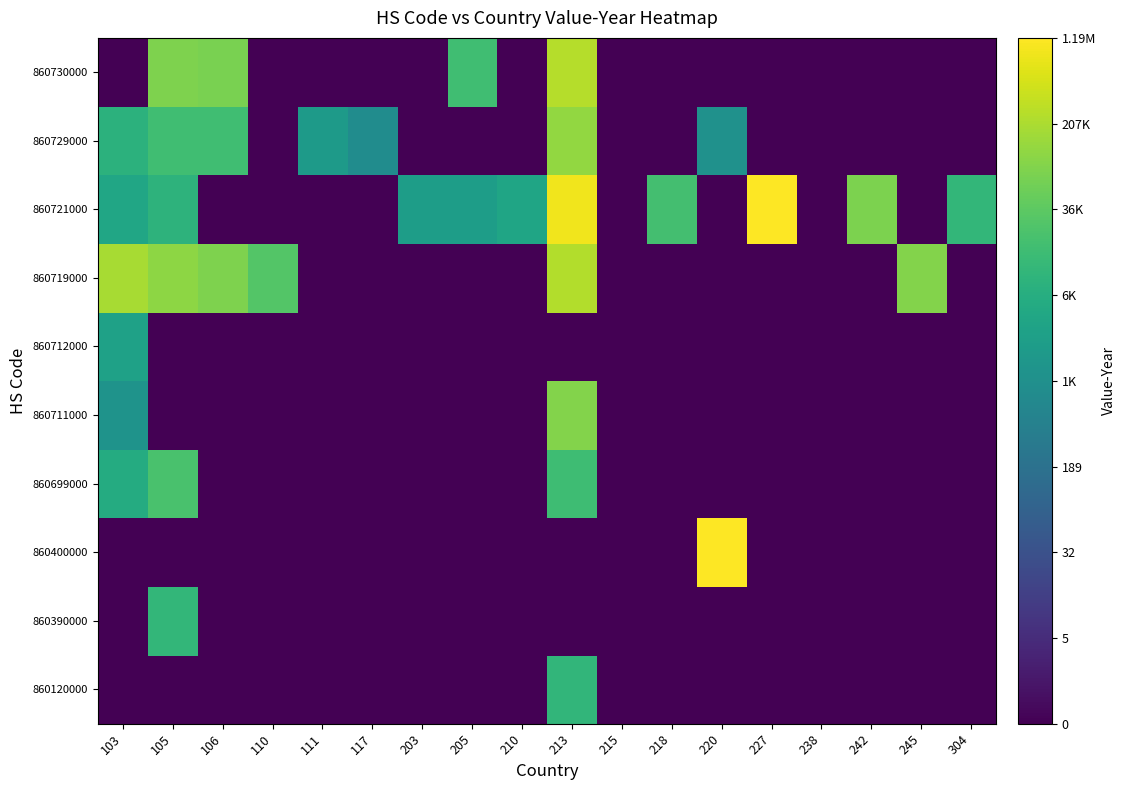

Reading right to left, transcribe all the data shown in this chart.

860120000: 304=0.0	245=0.0	242=0.0	238=0.0	227=0.0	220=0.0	218=0.0	215=0.0	213=4.0	210=0.0	205=0.0	203=0.0	117=0.0	111=0.0	110=0.0	106=0.0	105=0.0	103=0.0
860390000: 304=0.0	245=0.0	242=0.0	238=0.0	227=0.0	220=0.0	218=0.0	215=0.0	213=0.0	210=0.0	205=0.0	203=0.0	117=0.0	111=0.0	110=0.0	106=0.0	105=4.0	103=0.0
860400000: 304=0.0	245=0.0	242=0.0	238=0.0	227=0.0	220=6.3	218=0.0	215=0.0	213=0.0	210=0.0	205=0.0	203=0.0	117=0.0	111=0.0	110=0.0	106=0.0	105=0.0	103=0.0
860699000: 304=0.0	245=0.0	242=0.0	238=0.0	227=0.0	220=0.0	218=0.0	215=0.0	213=4.2	210=0.0	205=0.0	203=0.0	117=0.0	111=0.0	110=0.0	106=0.0	105=4.3	103=3.7
860711000: 304=0.0	245=0.0	242=0.0	238=0.0	227=0.0	220=0.0	218=0.0	215=0.0	213=4.9	210=0.0	205=0.0	203=0.0	117=0.0	111=0.0	110=0.0	106=0.0	105=0.0	103=3.1
860712000: 304=0.0	245=0.0	242=0.0	238=0.0	227=0.0	220=0.0	218=0.0	215=0.0	213=0.0	210=0.0	205=0.0	203=0.0	117=0.0	111=0.0	110=0.0	106=0.0	105=0.0	103=3.5
860719000: 304=0.0	245=4.9	242=0.0	238=0.0	227=0.0	220=0.0	218=0.0	215=0.0	213=5.4	210=0.0	205=0.0	203=0.0	117=0.0	111=0.0	110=4.4	106=4.9	105=5.1	103=5.3
860721000: 304=4.0	245=0.0	242=4.9	238=0.0	227=6.1	220=0.0	218=4.3	215=0.0	213=5.9	210=3.6	205=3.4	203=3.4	117=0.0	111=0.0	110=0.0	106=0.0	105=3.9	103=3.6
860729000: 304=0.0	245=0.0	242=0.0	238=0.0	227=0.0	220=3.1	218=0.0	215=0.0	213=5.1	210=0.0	205=0.0	203=0.0	117=2.9	111=3.3	110=0.0	106=4.2	105=4.2	103=3.9
860730000: 304=0.0	245=0.0	242=0.0	238=0.0	227=0.0	220=0.0	218=0.0	215=0.0	213=5.4	210=0.0	205=4.2	203=0.0	117=0.0	111=0.0	110=0.0	106=4.9	105=4.9	103=0.0